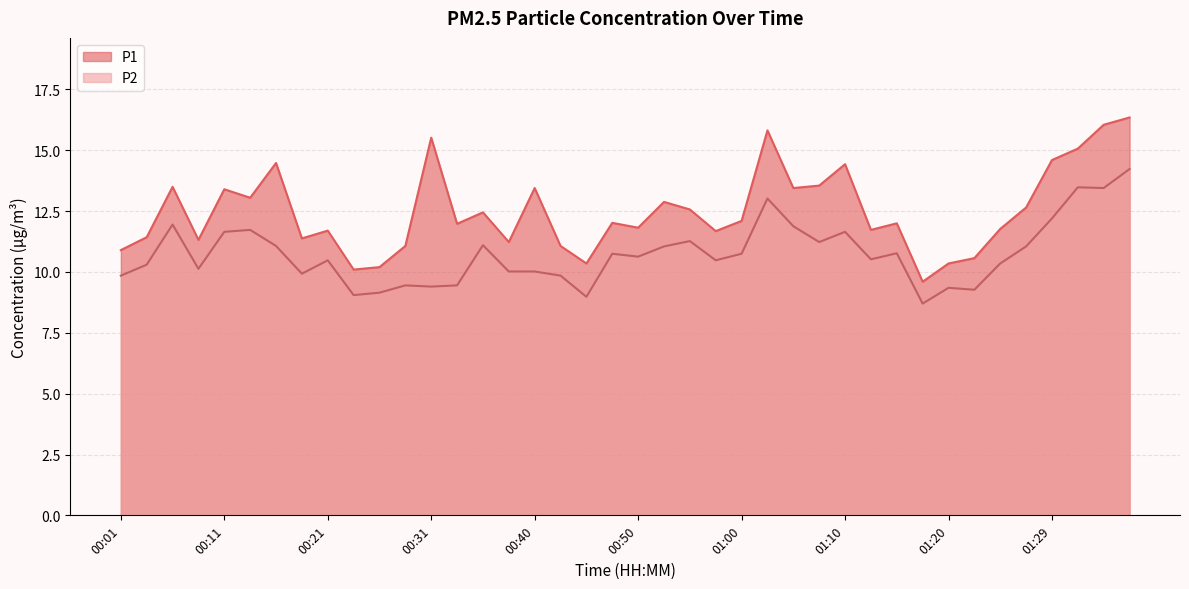

Reading left to right, extract all data points from this chart.

P1: 10.9	11.4	13.5	11.3	13.4	13.1	14.5	11.4	11.7	10.1	10.2	11.1	15.5	12.0	12.4	11.2	13.4	11.1	10.3	12.0	11.8	12.9	12.6	11.7	12.1	15.8	13.4	13.6	14.4	11.7	12.0	9.6	10.3	10.6	11.8	12.7	14.6	15.1	16.1	16.4
P2: 9.8	10.3	11.9	10.1	11.7	11.7	11.1	9.9	10.5	9.1	9.2	9.4	9.4	9.4	11.1	10.0	10.0	9.8	9.0	10.8	10.6	11.1	11.3	10.5	10.8	13.0	11.9	11.2	11.7	10.5	10.8	8.7	9.3	9.3	10.3	11.1	12.2	13.5	13.4	14.2